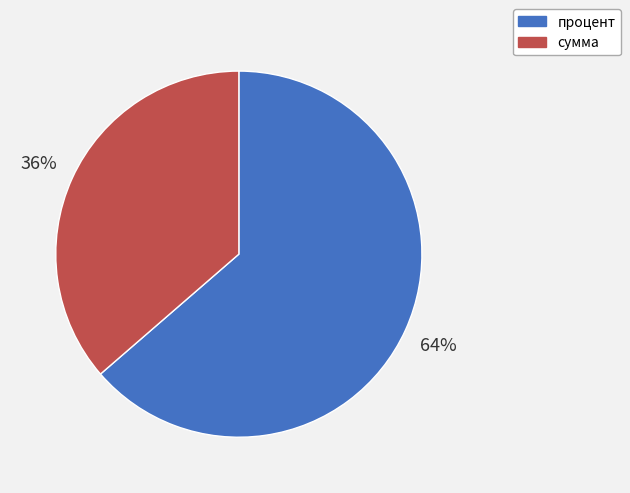

Do сумма and процент together represent more than half of the pie?

Yes